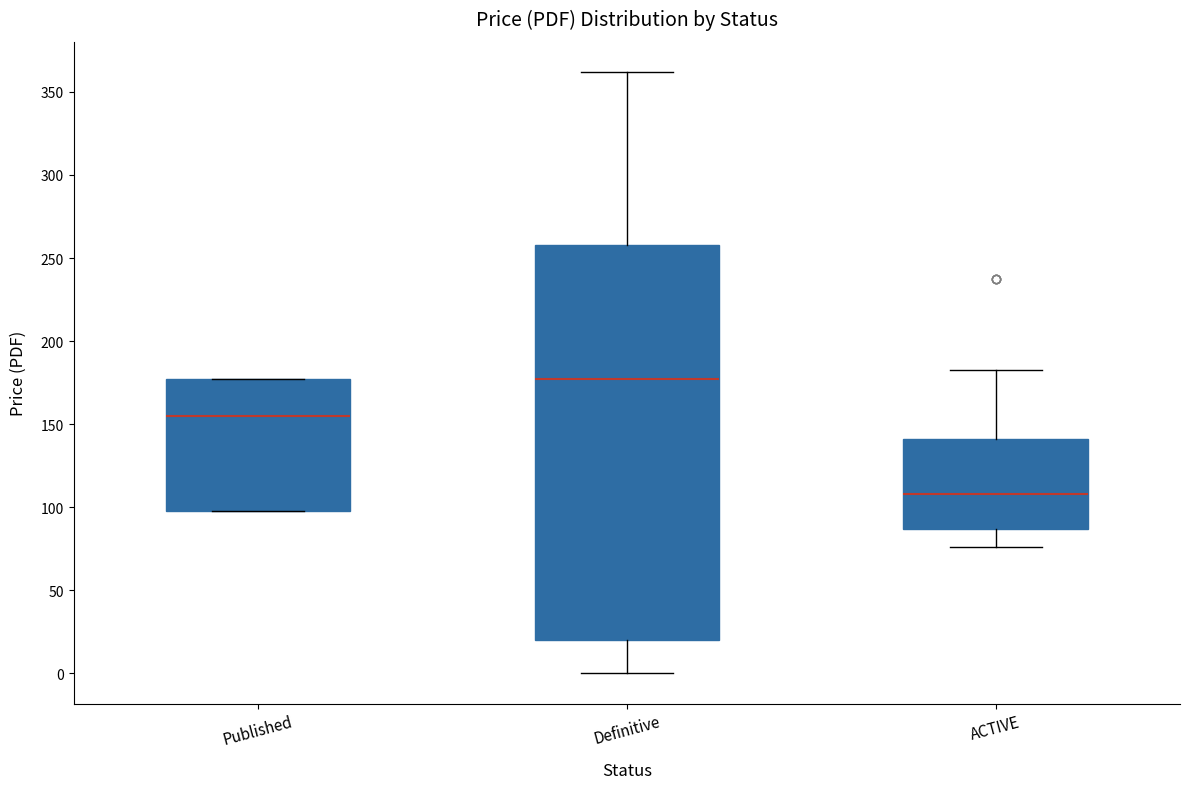

Reading left to right, transcribe this box plot: for each box, give where its median line is, the range the box spans, and where its two whiskers end, as read against the y-axis. The values are not printed on the chart, so give them approximately, as read against the axis.

Published: median 155, box 100 to 175, whiskers 100 to 175
Definitive: median 175, box 20 to 260, whiskers 0 to 360
ACTIVE: median 110, box 85 to 140, whiskers 75 to 185